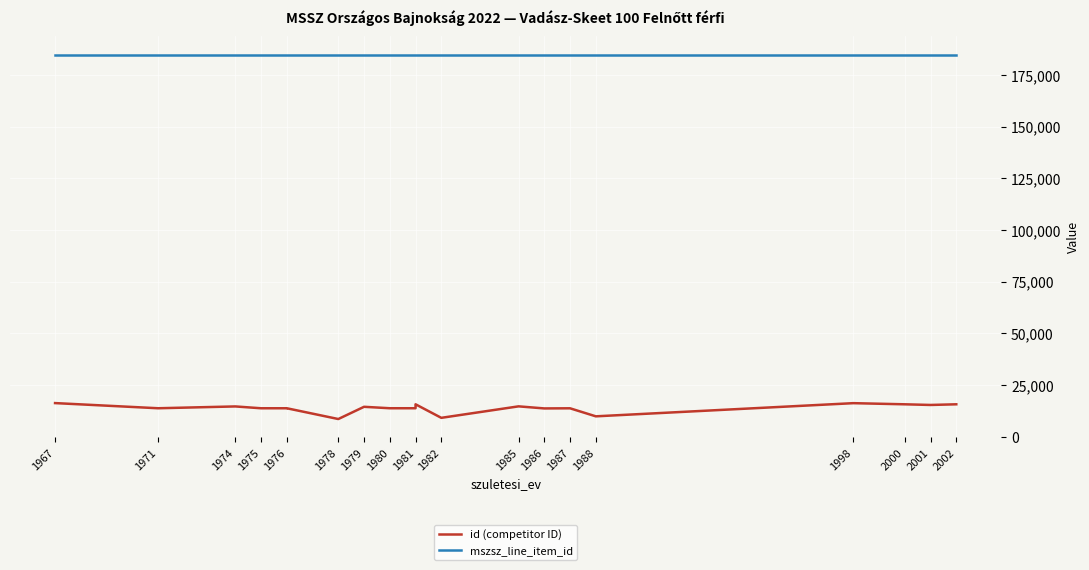

What is the difference between the maximum and second lowest values in the id (competitor ID) series?

7135